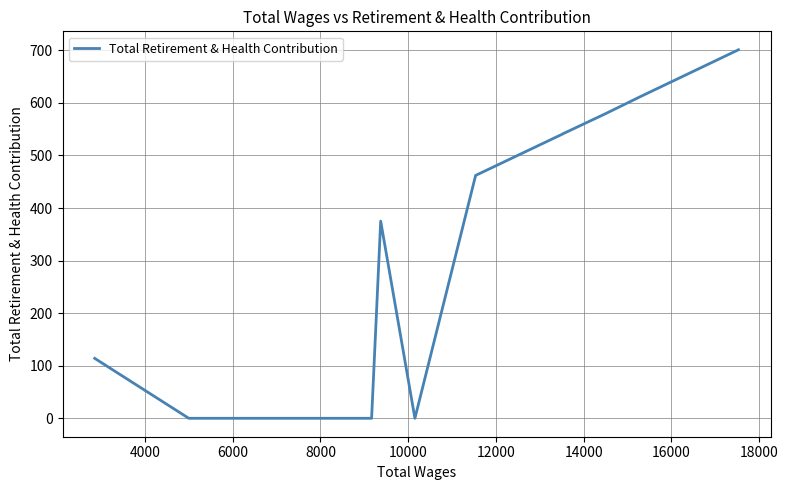

What is the difference between the maximum and minimum values?

701